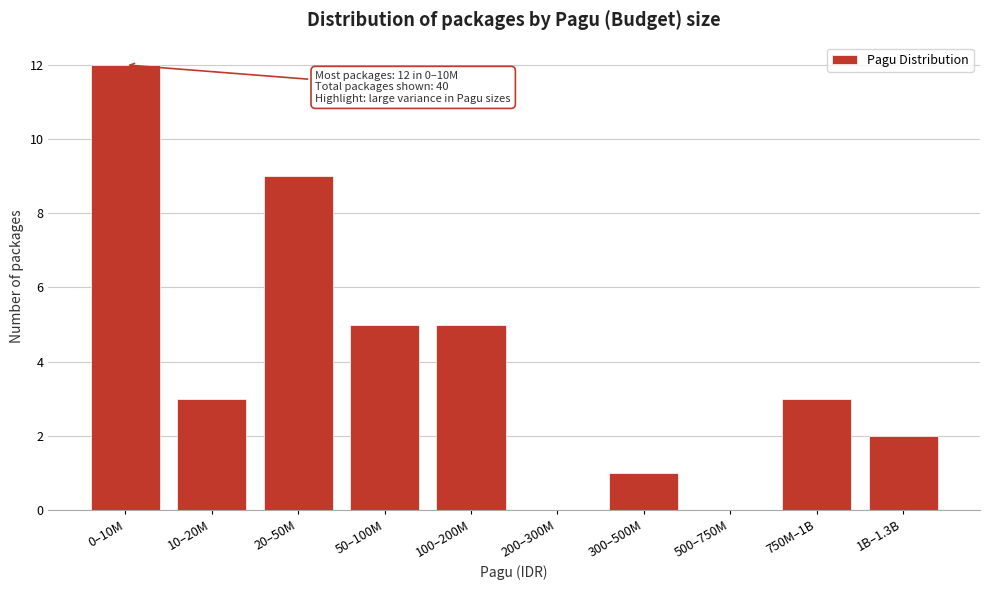

Reading left to right, what are all the values shown in this chart?

0–10M=12	10–20M=3	20–50M=9	50–100M=5	100–200M=5	200–300M=0	300–500M=1	500–750M=0	750M–1B=3	1B–1.3B=2